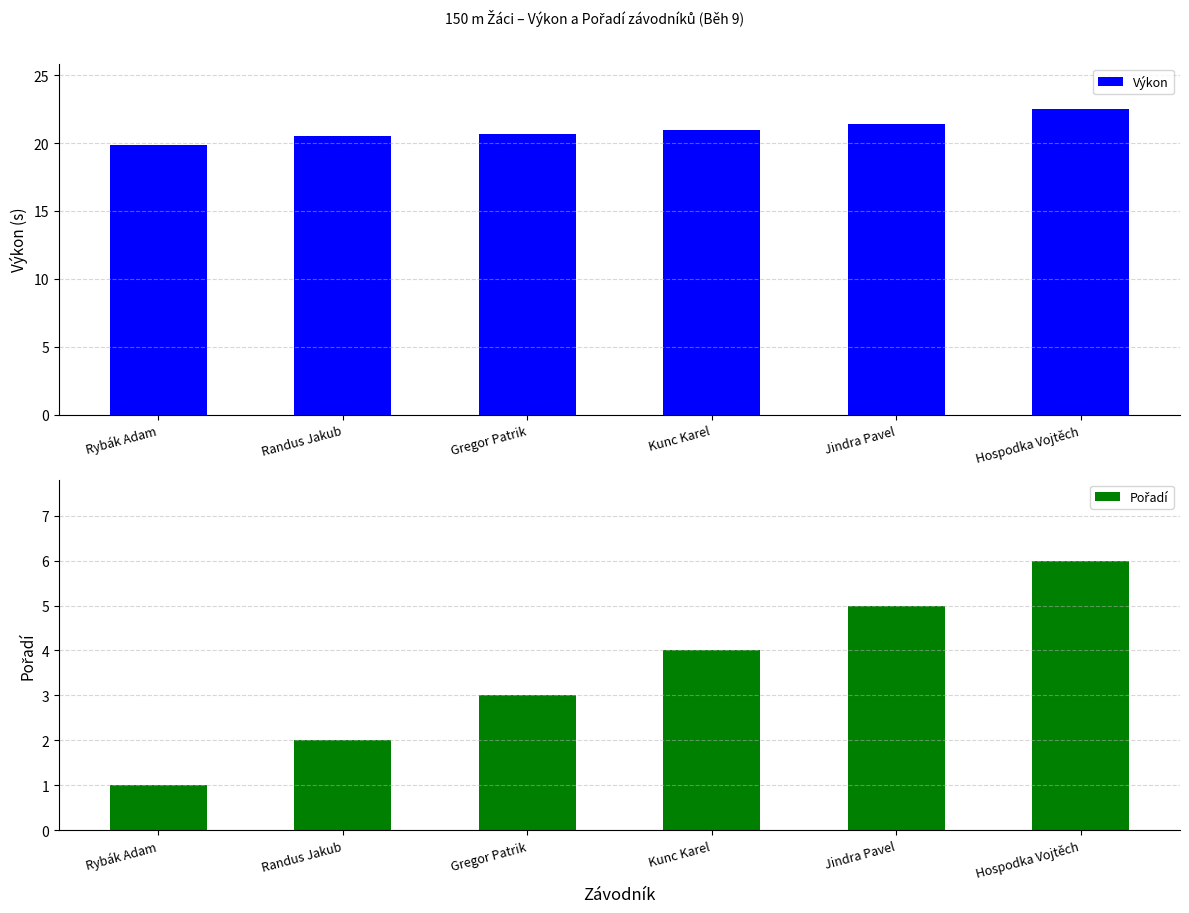

What is the average value of the Výkon series?

21.0